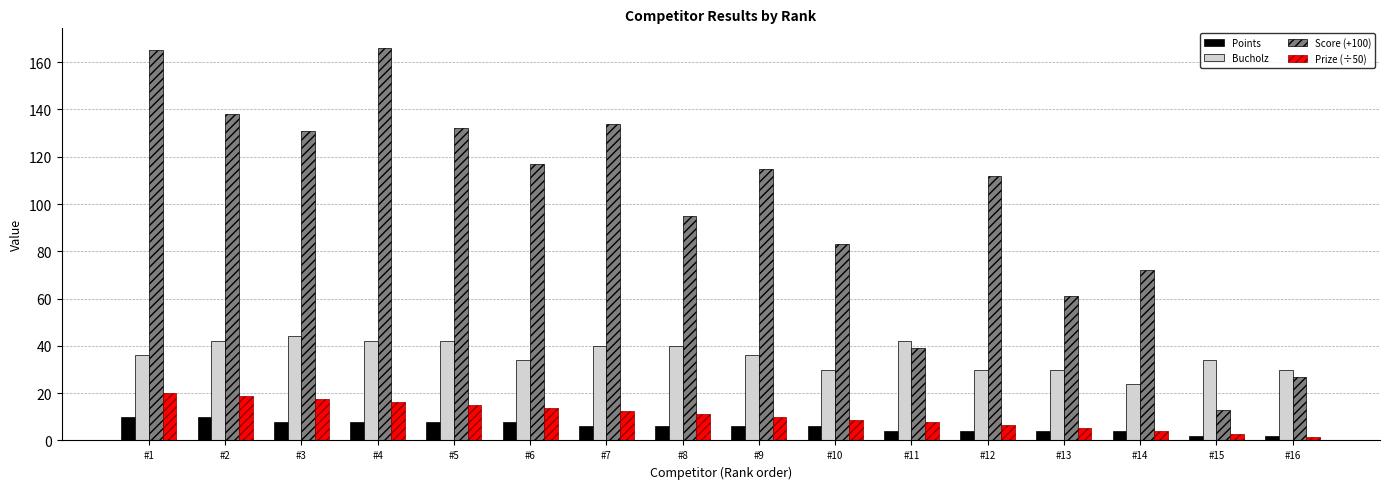

At how many categories does at least one series exceed 32?

15